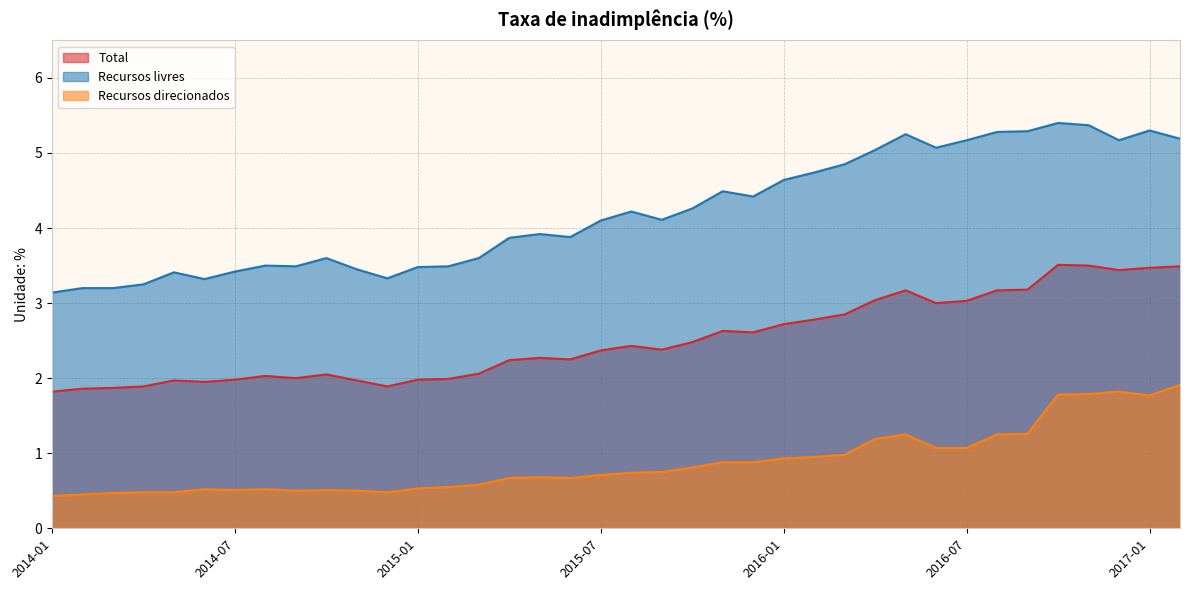

What is the label of the 30th point from the left?

2016-06